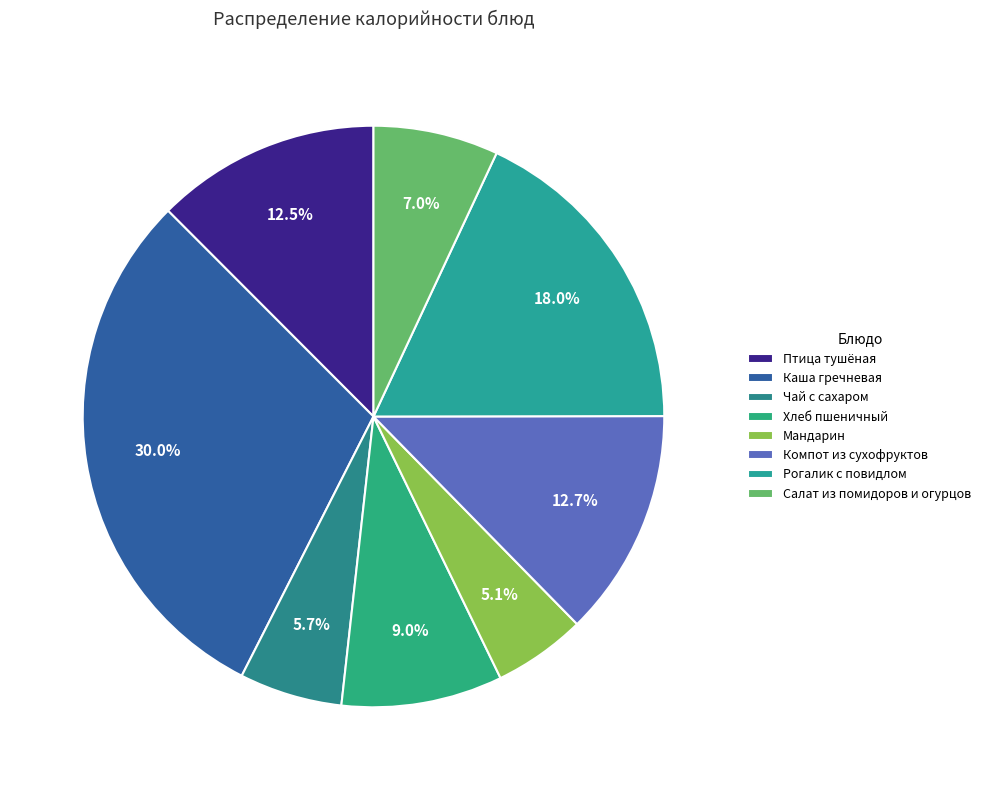

Which category has the smallest portion of the pie?

Мандарин